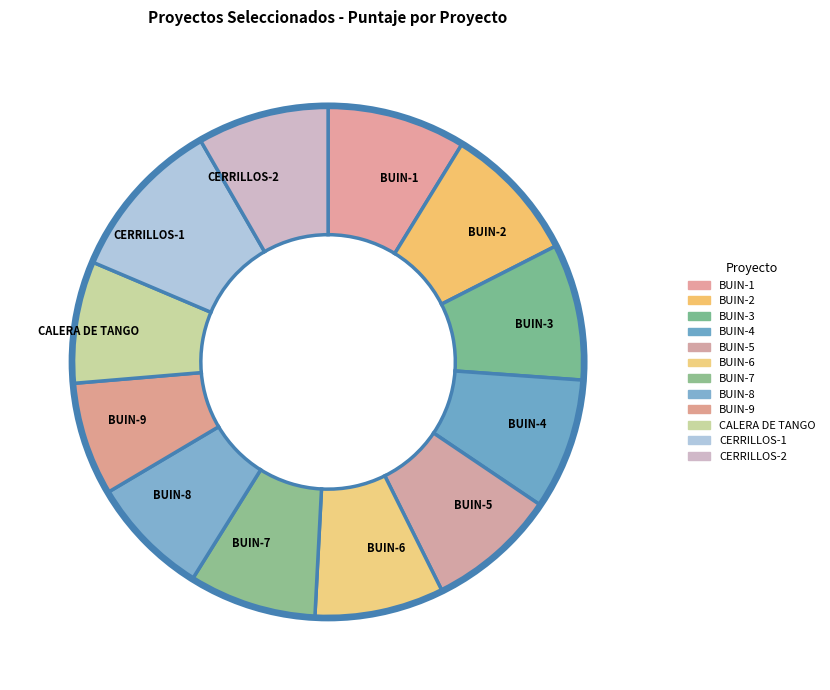

True or false: BUIN-9 accounts for 18% of the total.

False